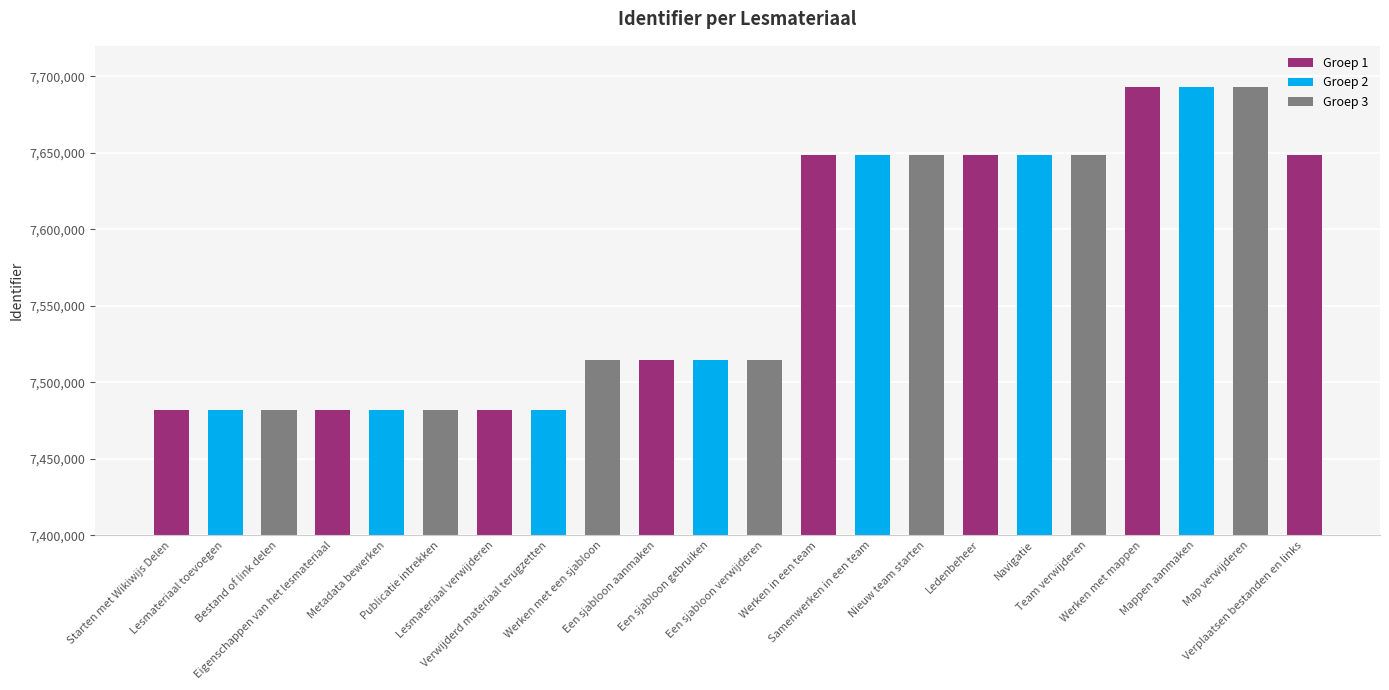

What is the average value?

7569769